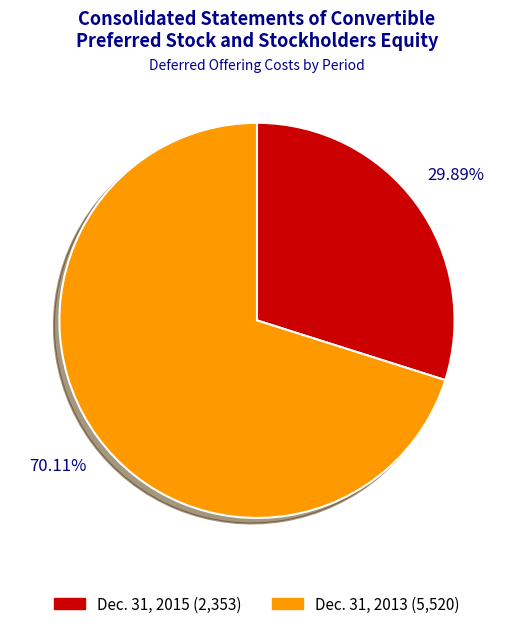

What portion of the pie excludes Dec. 31, 2013?

29.9%